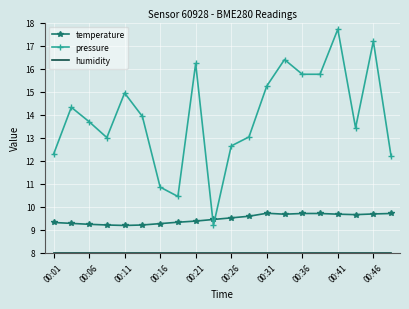

True or false: pressure and temperature cross at least once.

True